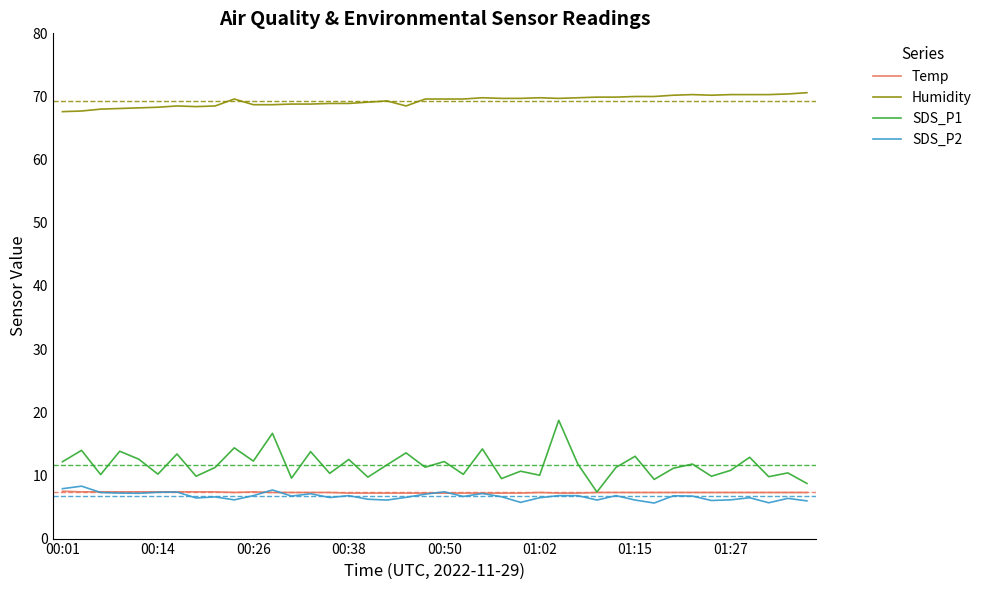

What is the maximum value shown in the chart?

70.6